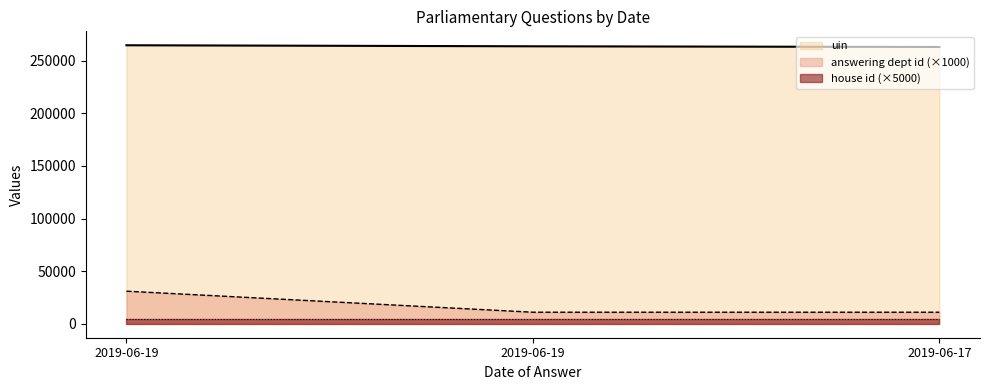

What is the minimum value for uin?

263108